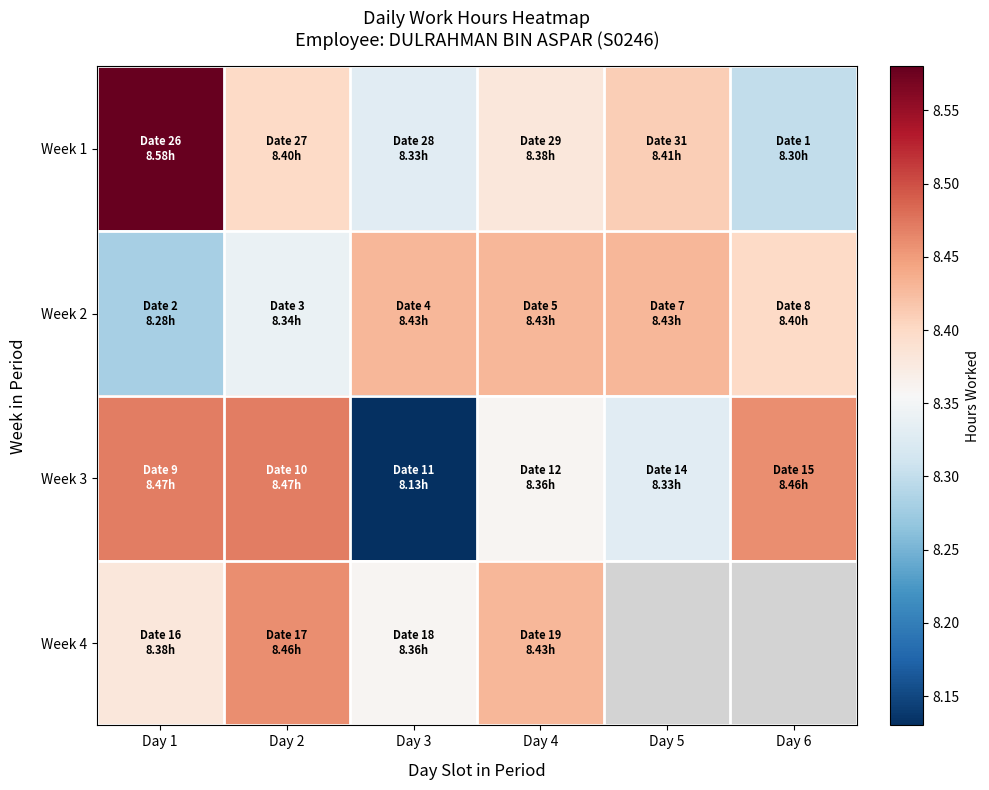

Rank the series by their maximum value, from highest to lowest.

Week 1, Week 3, Week 4, Week 2